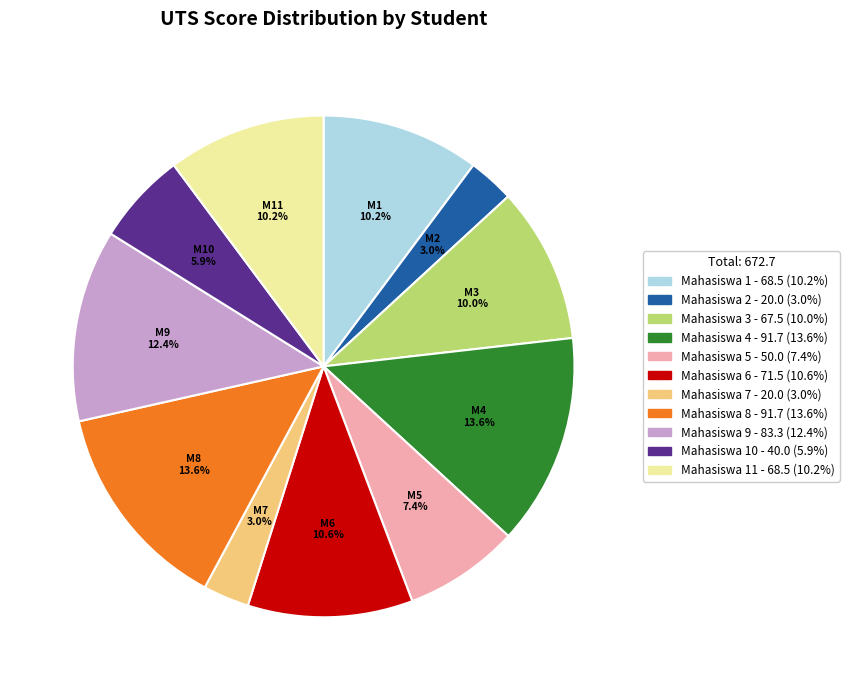

Is there any slice that represents more than half of the pie?

No